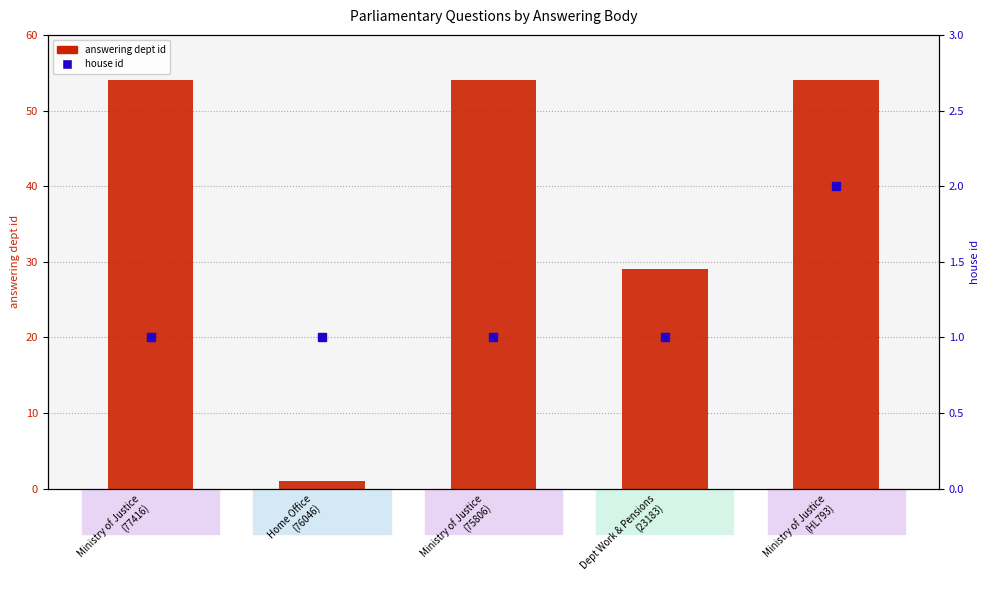

What value does the answering dept id series have at Ministry of Justice
(77416), to the nearest 10?

50